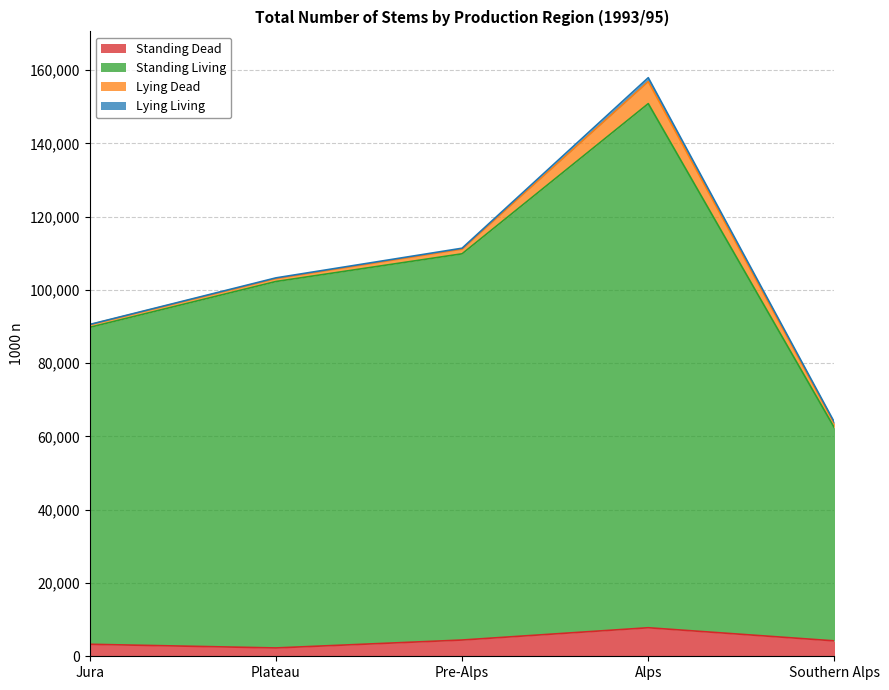

At which label is Standing Living closest to 106575?

Pre-Alps